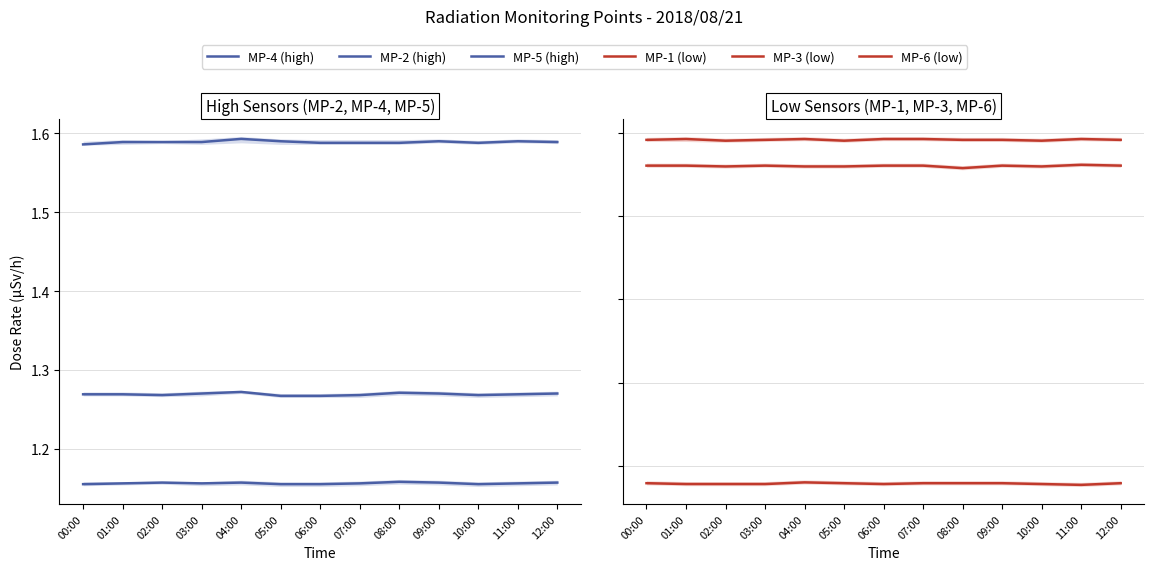

What is the approximate value of MP-4 (high) at 11:00?

1.6